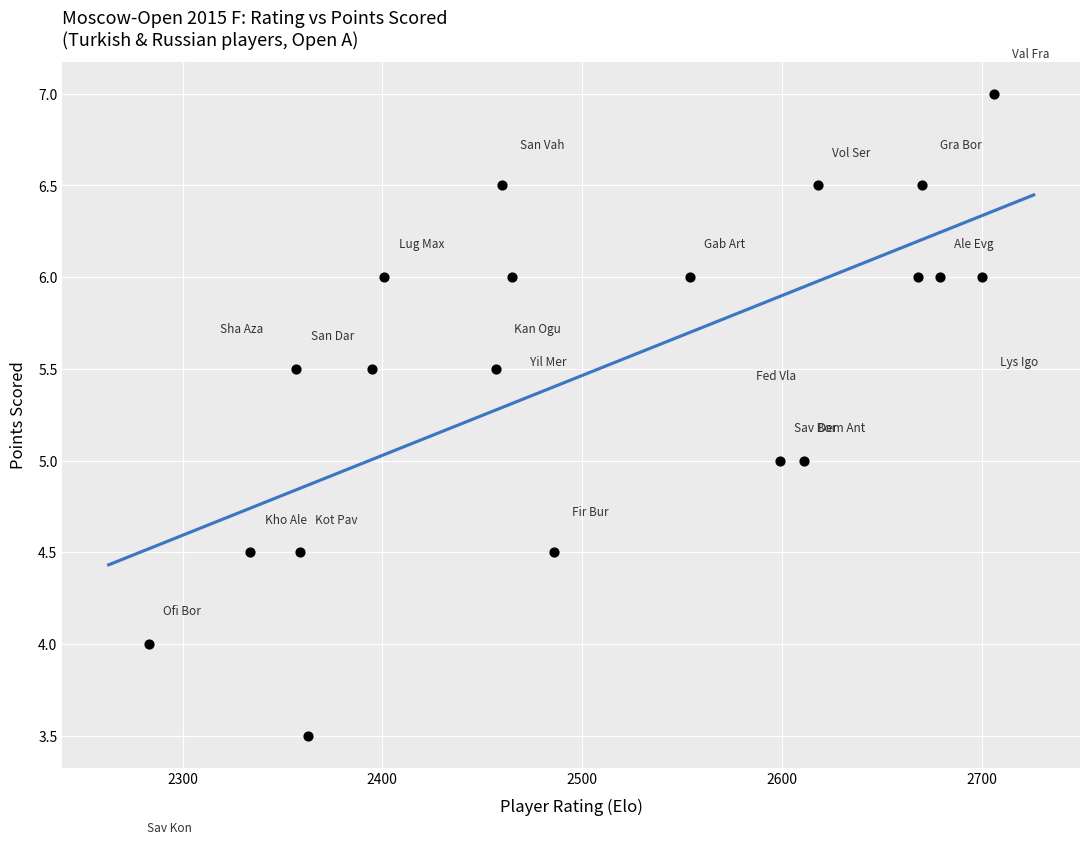

What is the range of Y values (max minus min)?

3.5